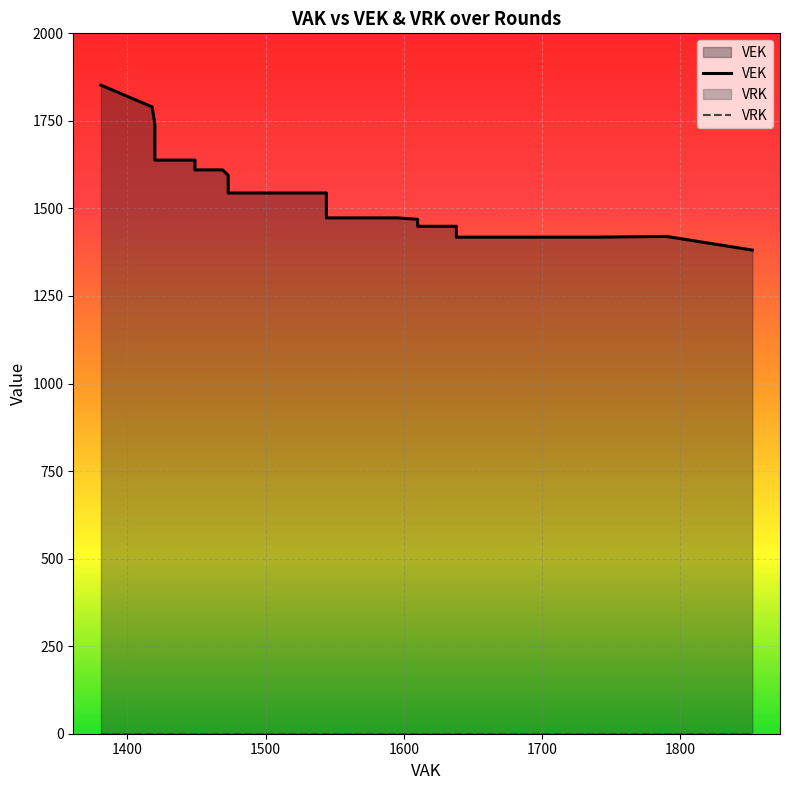

True or false: VRK and VEK intersect in this chart.

False